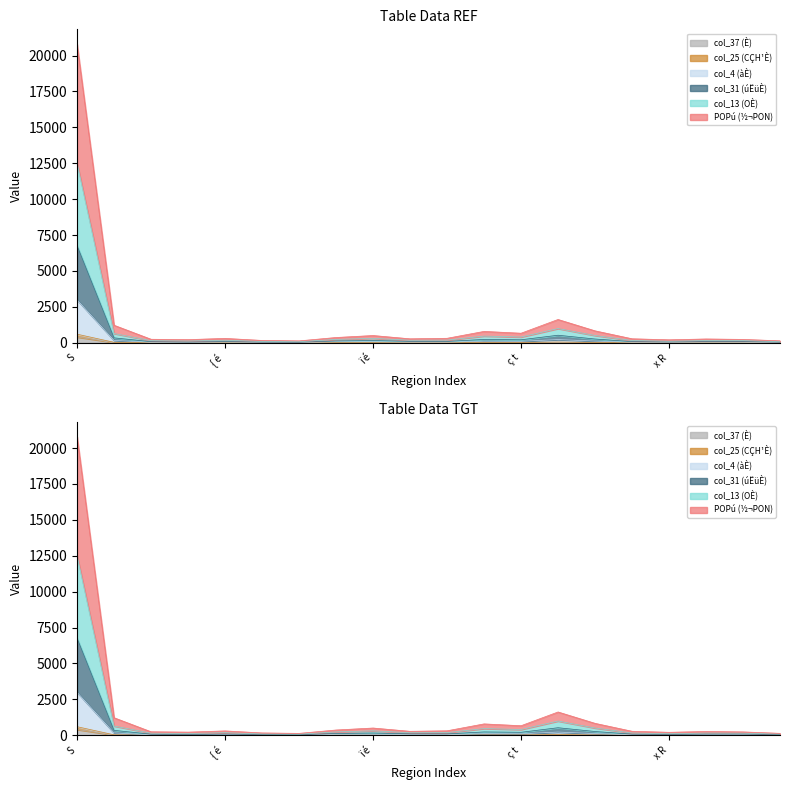

Rank the series at È Ø from highest to lowest value.

POPú (½¬PON), col_13 (OÈ), col_31 (úËüÈ), col_4 (àÈ), col_25 (CÇH¹È), col_37 (È)